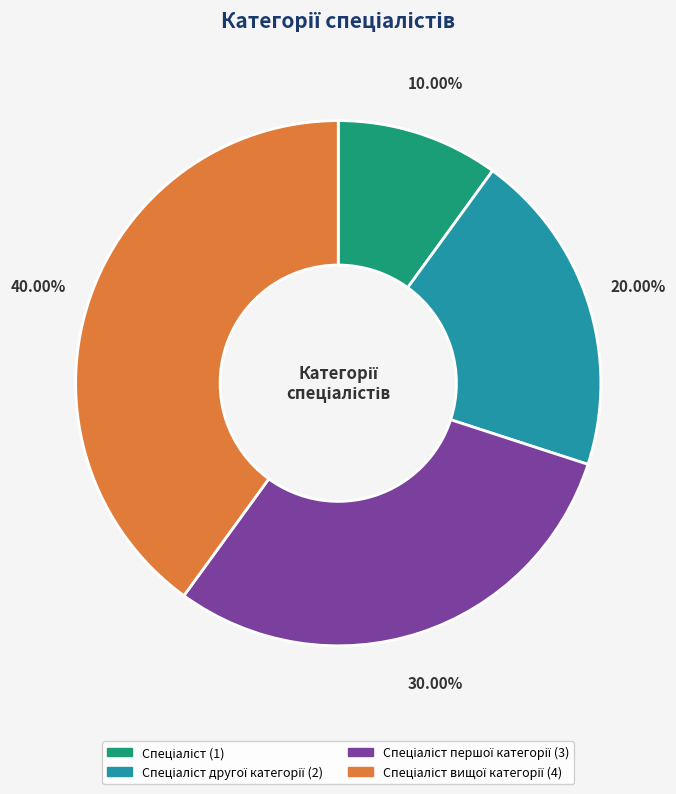

Is there any slice that represents more than half of the pie?

No